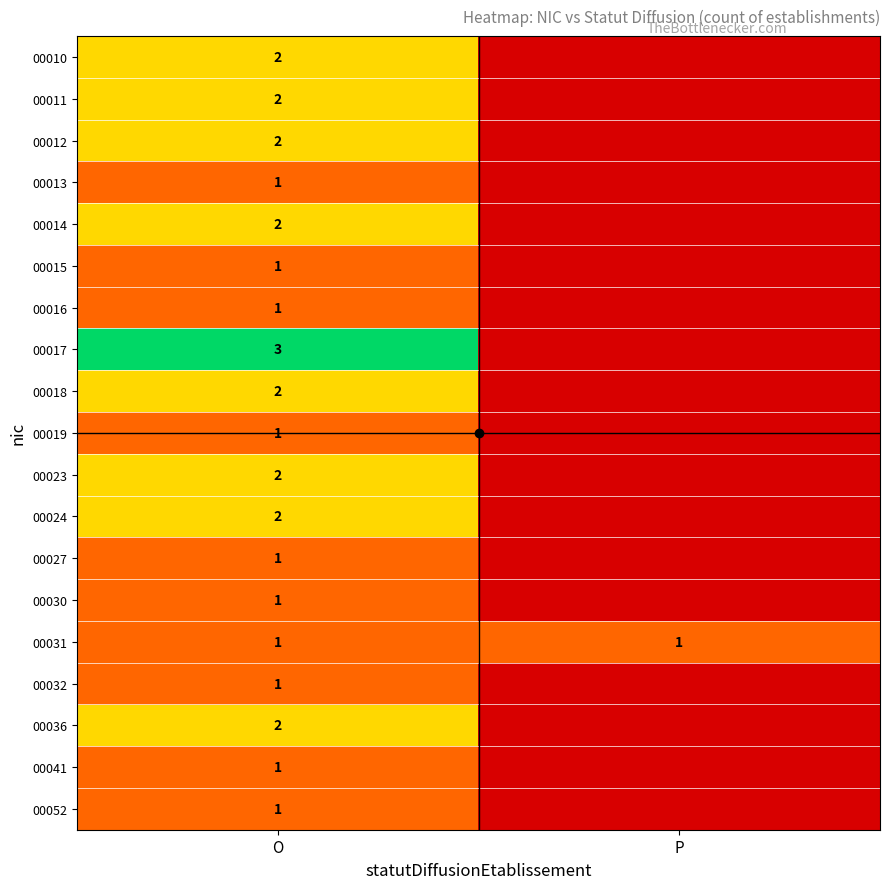

True or false: 00014 has a value of 3 at O.

False